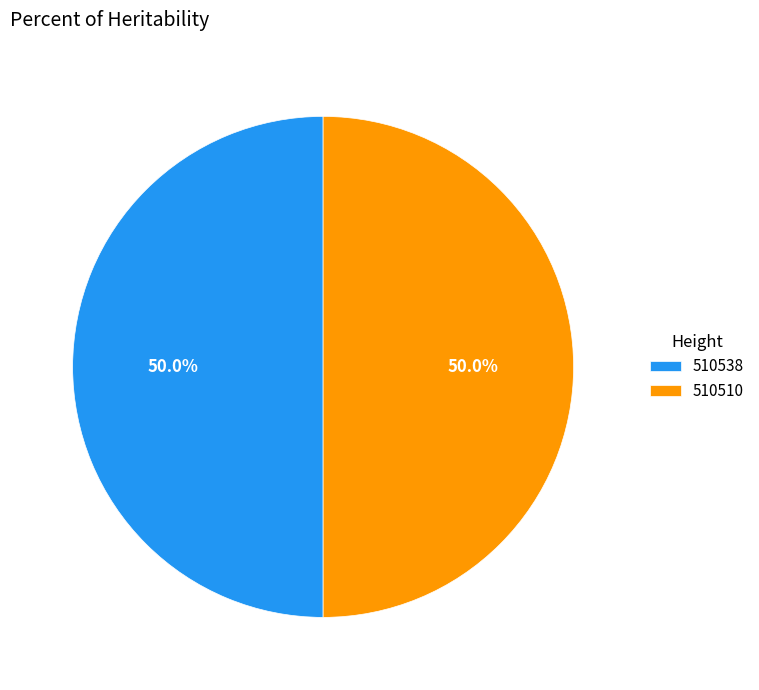

What percentage is NOT represented by 510510?

50.0%